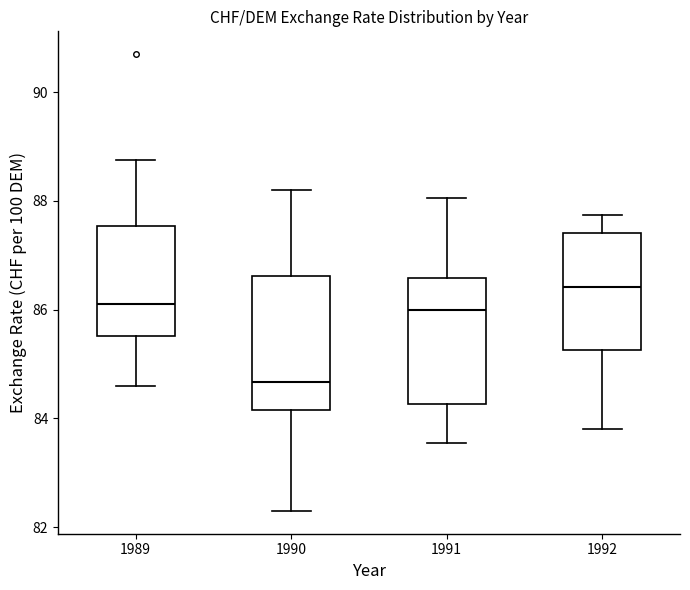

Where does the upper whisker of the box at x = 1989 end on the y-axis? The values are not printed on the chart, so give them approximately, as read against the axis.

88.8